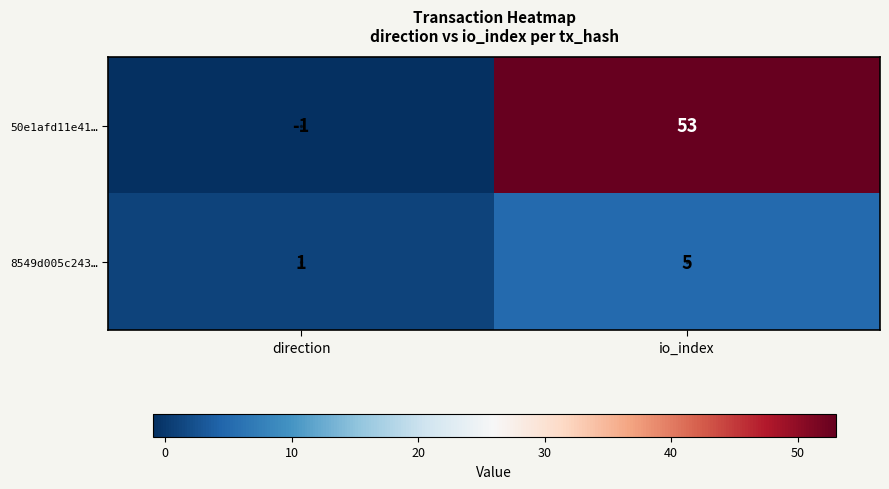

At which label is 50e1afd11e41… closest to 26?

direction